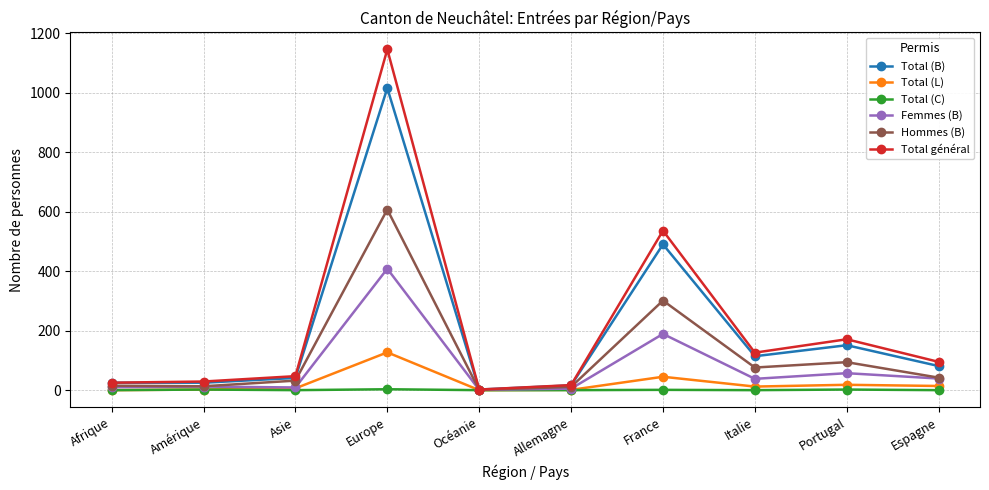

What value does the Femmes (B) series have at Afrique, to the nearest 5?

10